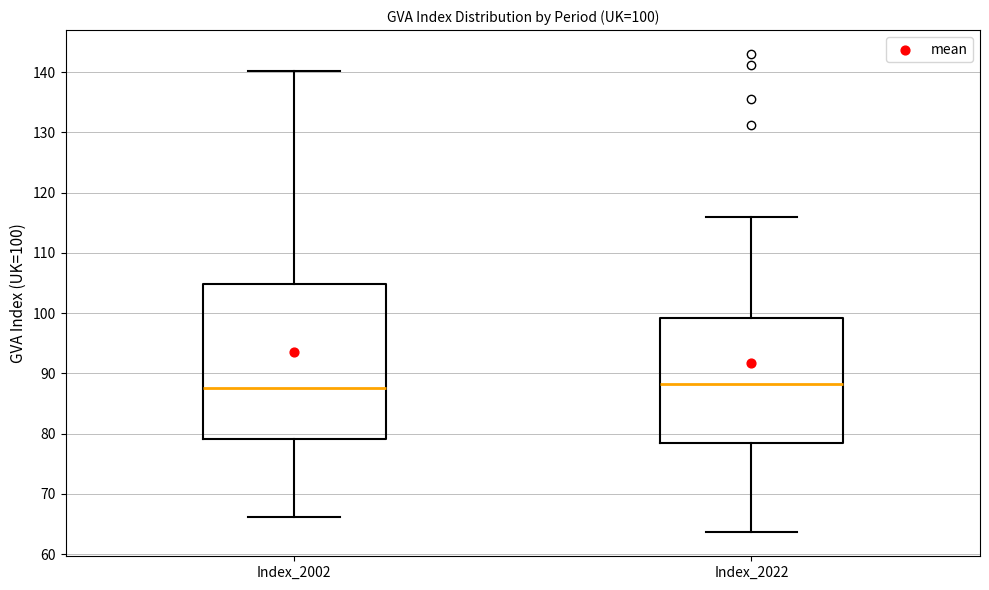

Comparing the boxes themselves (not the whiskers), which one is the tallest?

Index_2002